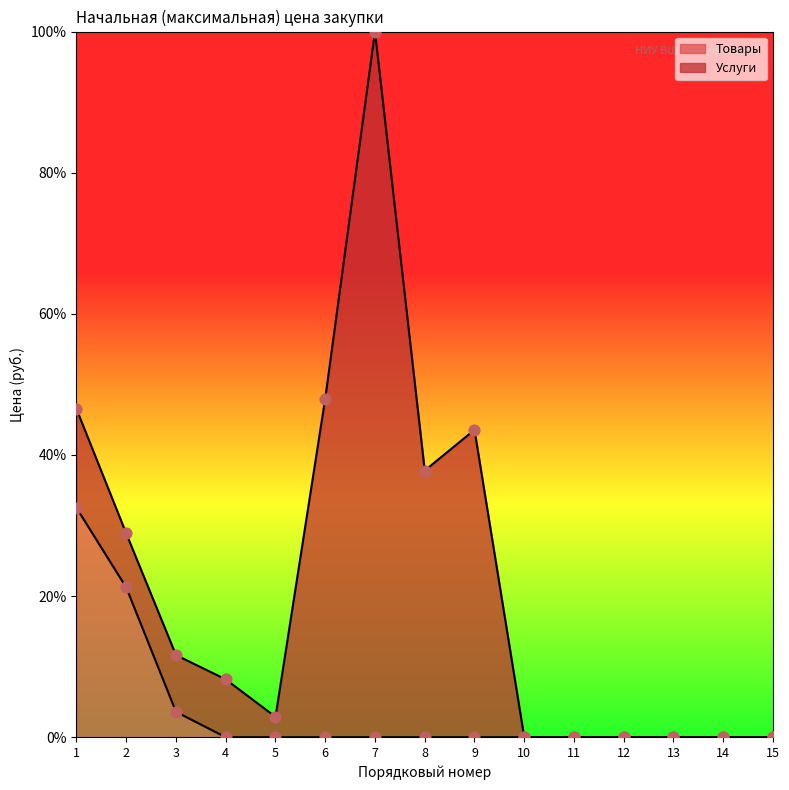

Which has a higher value, 13 or 9?

13